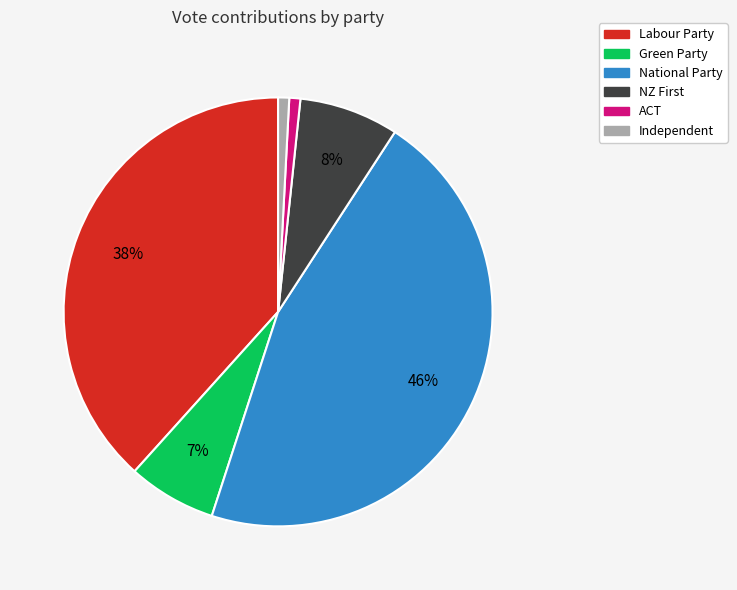

True or false: ACT accounts for 11% of the total.

False